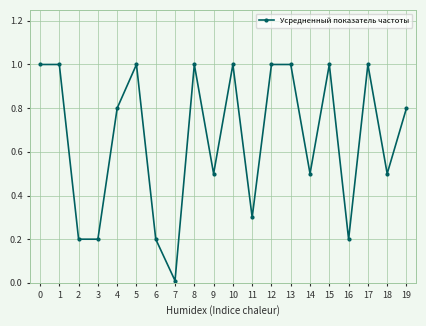

What is the change in value from 8 to 11?

-0.7